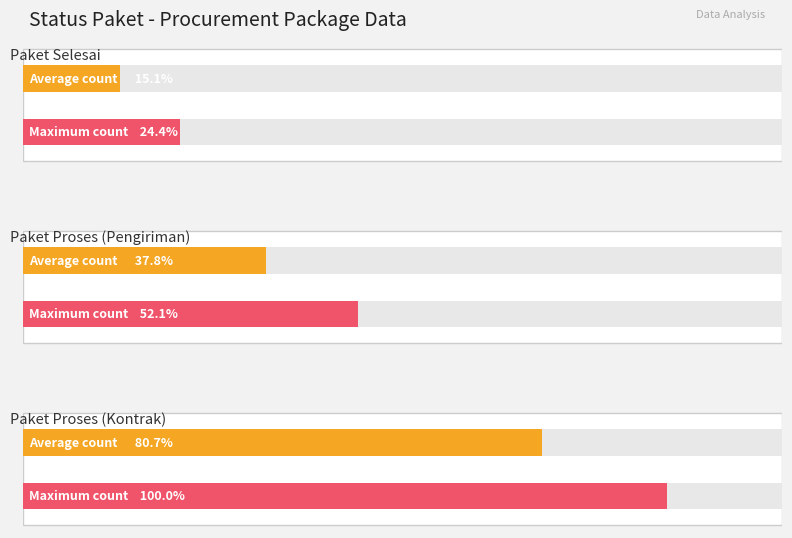

How many data points in Paket Proses are less than 30425000?

2